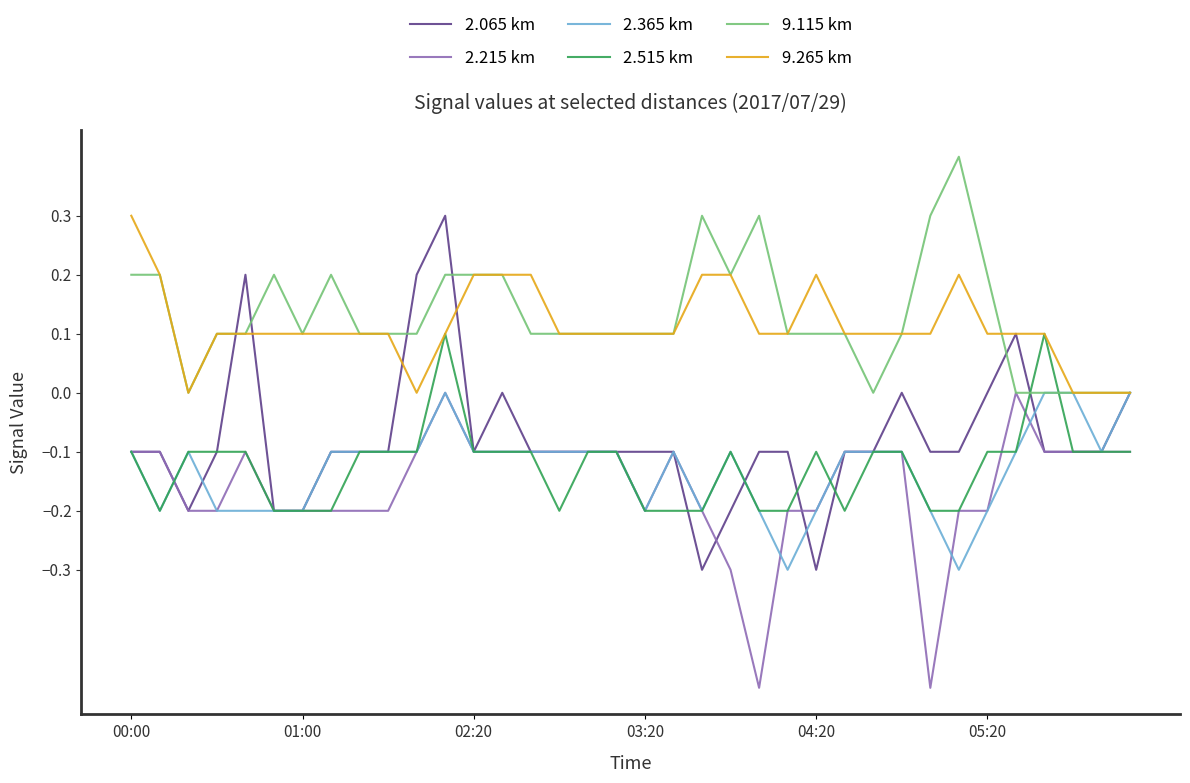

What is the lowest value of the 2.365 km series?

-0.3